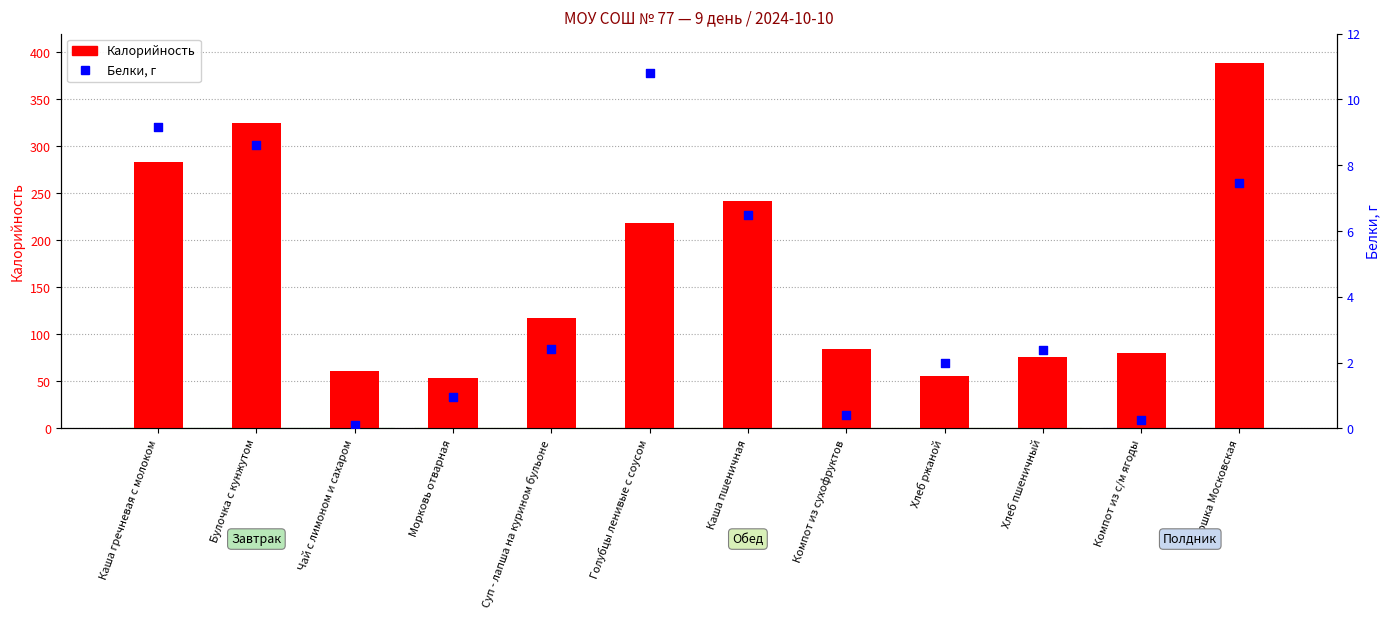

Is the value of Калорийность at Чай с лимоном и сахаром greater than the value of Белки at Каша пшеничная?

Yes